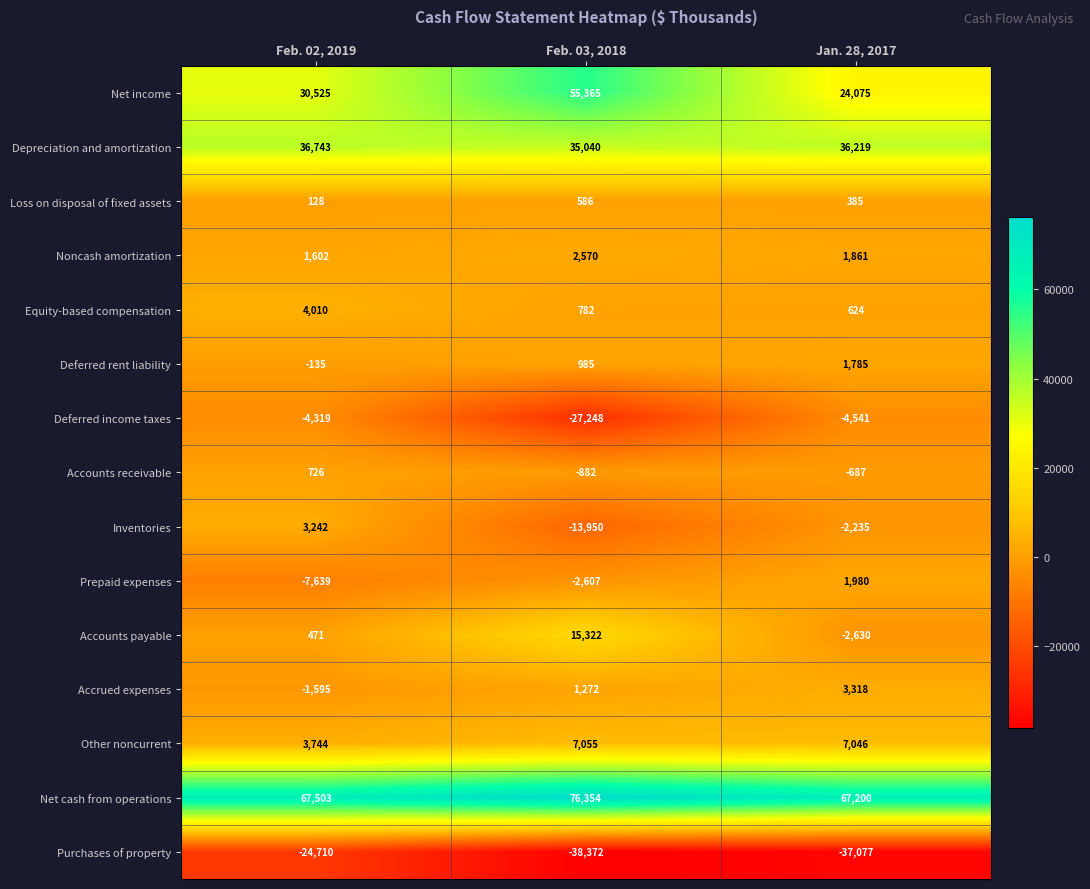

How many distinct data groups are displayed?

15